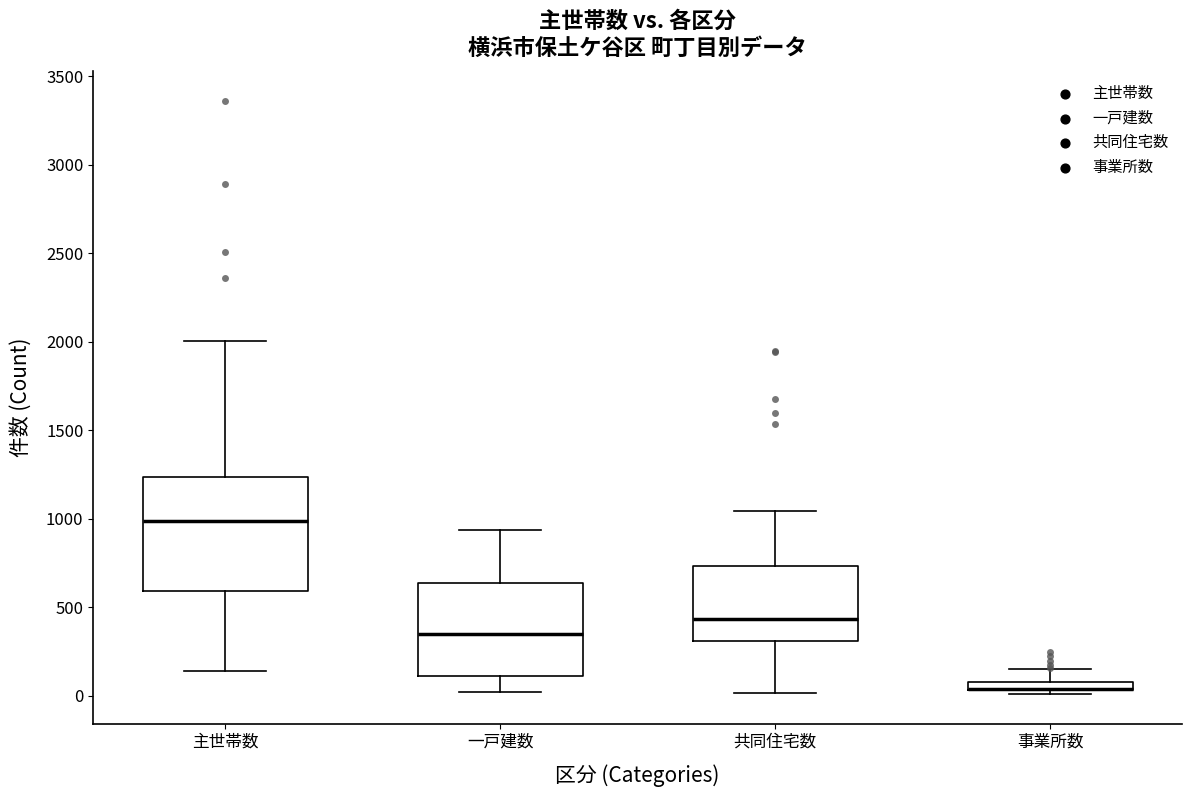

Where does the upper whisker of the box for 事業所数 end on the y-axis? The values are not printed on the chart, so give them approximately, as read against the axis.

150